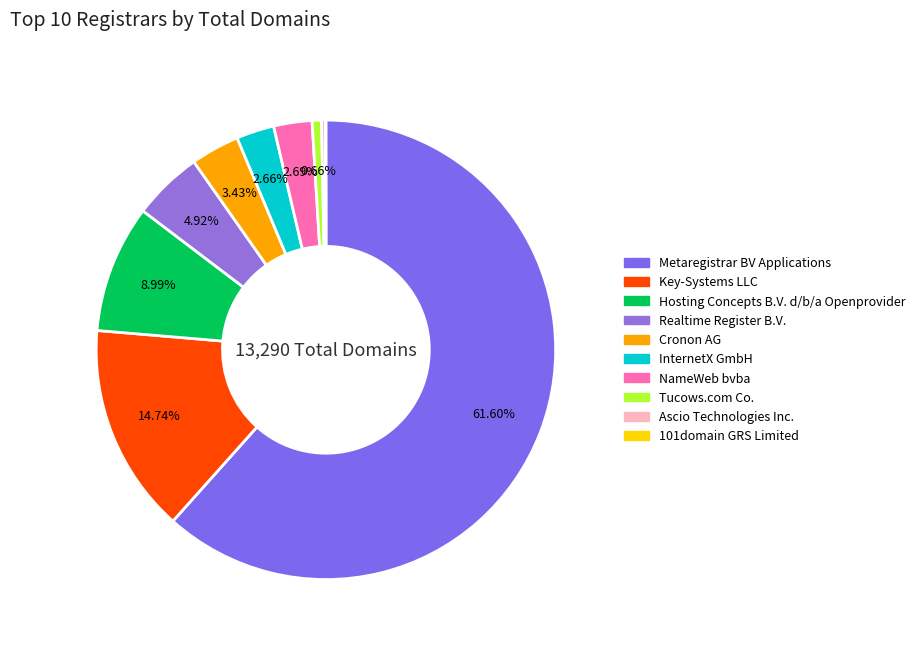

Which has a higher value, Realtime Register B.V. or InternetX GmbH?

Realtime Register B.V.